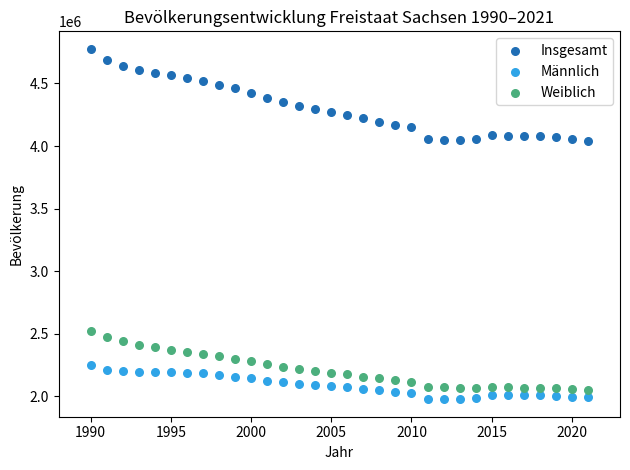

Across all data points, what is the range of Y values (max minus min)?

2797736